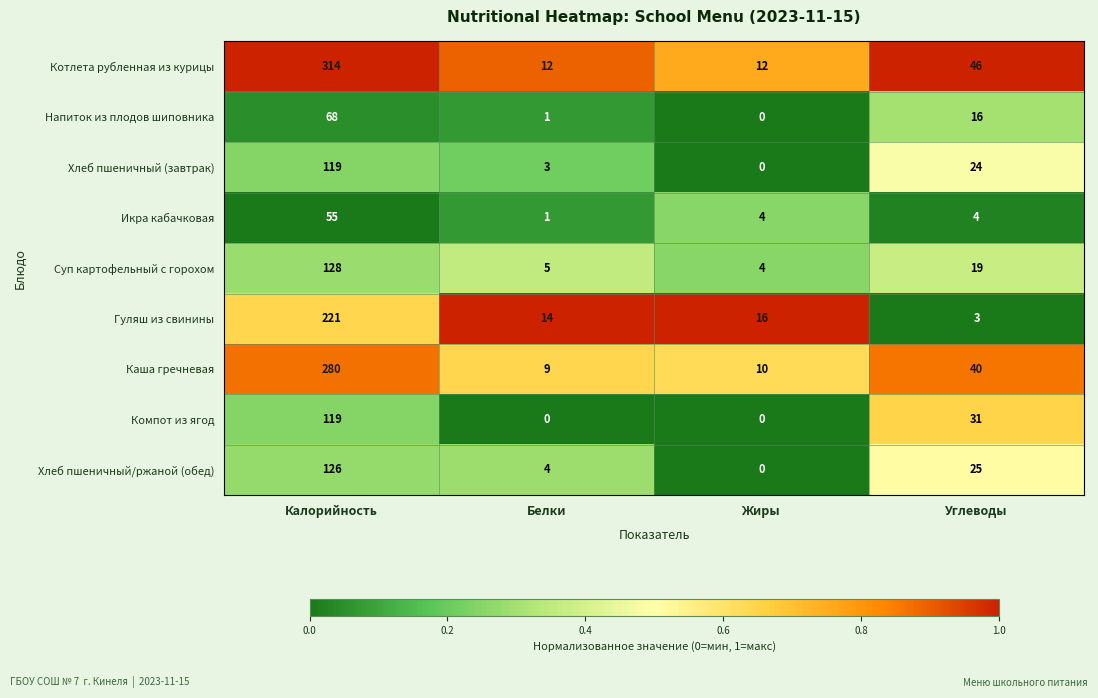

What is the highest value of the Хлеб пшеничный/ржаной (обед) series?

126